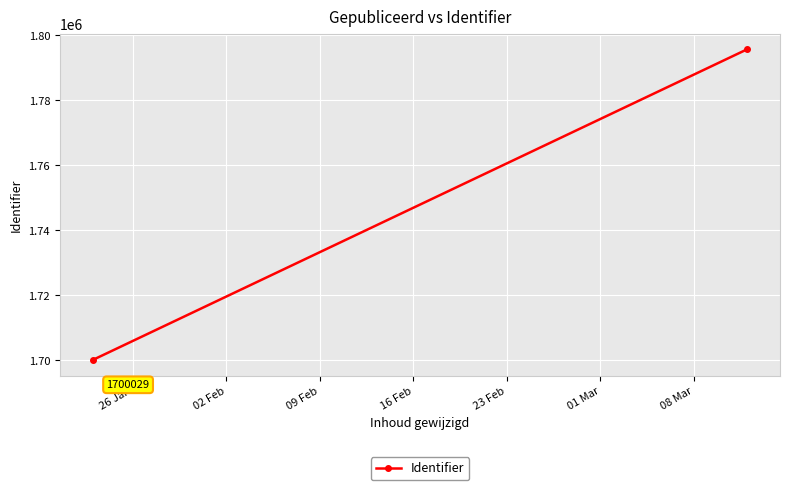

Is it true that the value at 02 Feb is 476268?

False